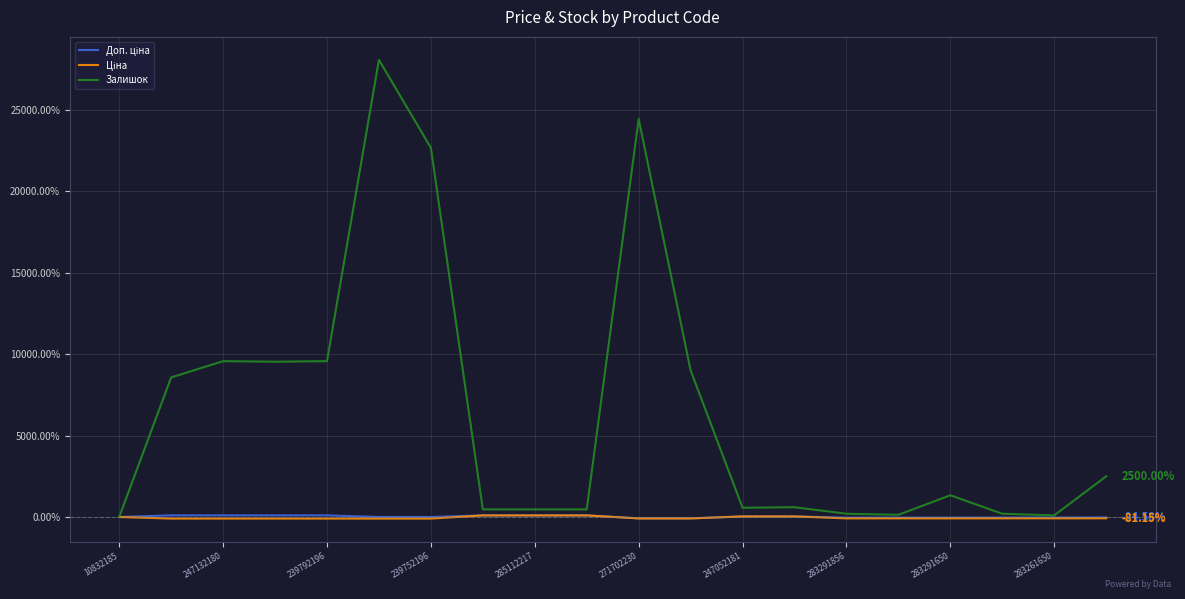

Which series has the largest range (max minus min)?

Залишок